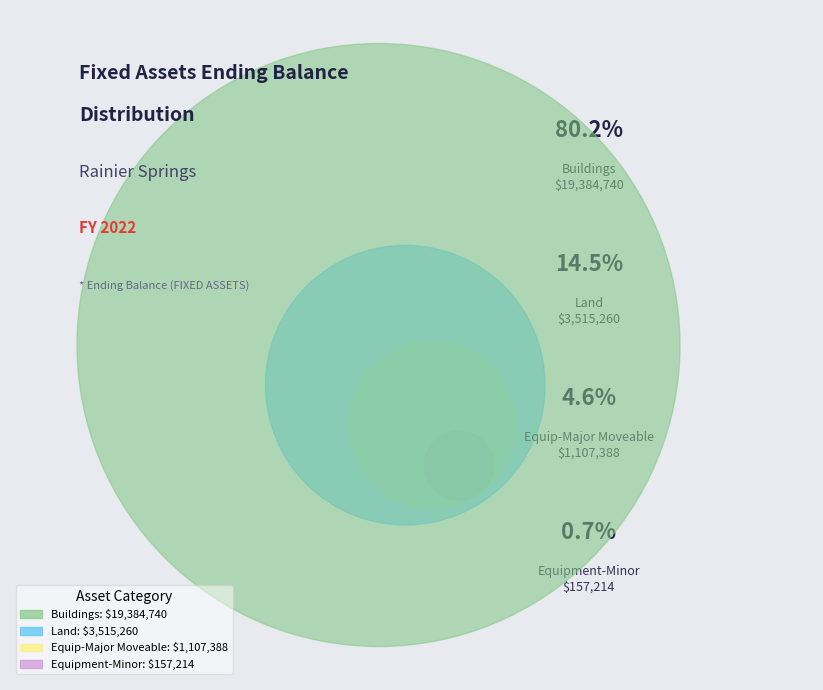

To the nearest percent, what is the combined percentage of Land and Equip-Major Moveable?

19%